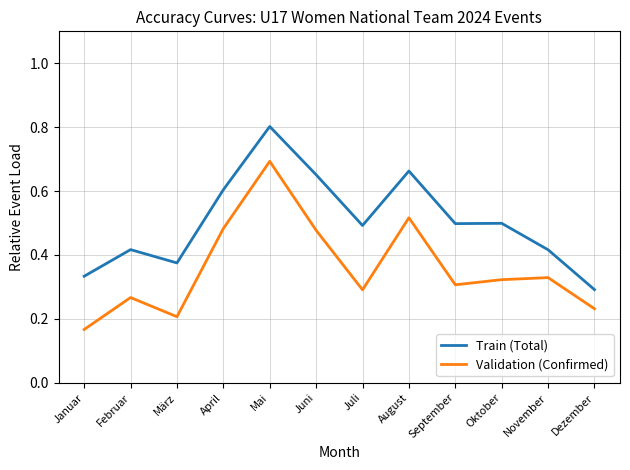

True or false: Train (Total) and Validation (Confirmed) cross at least once.

False